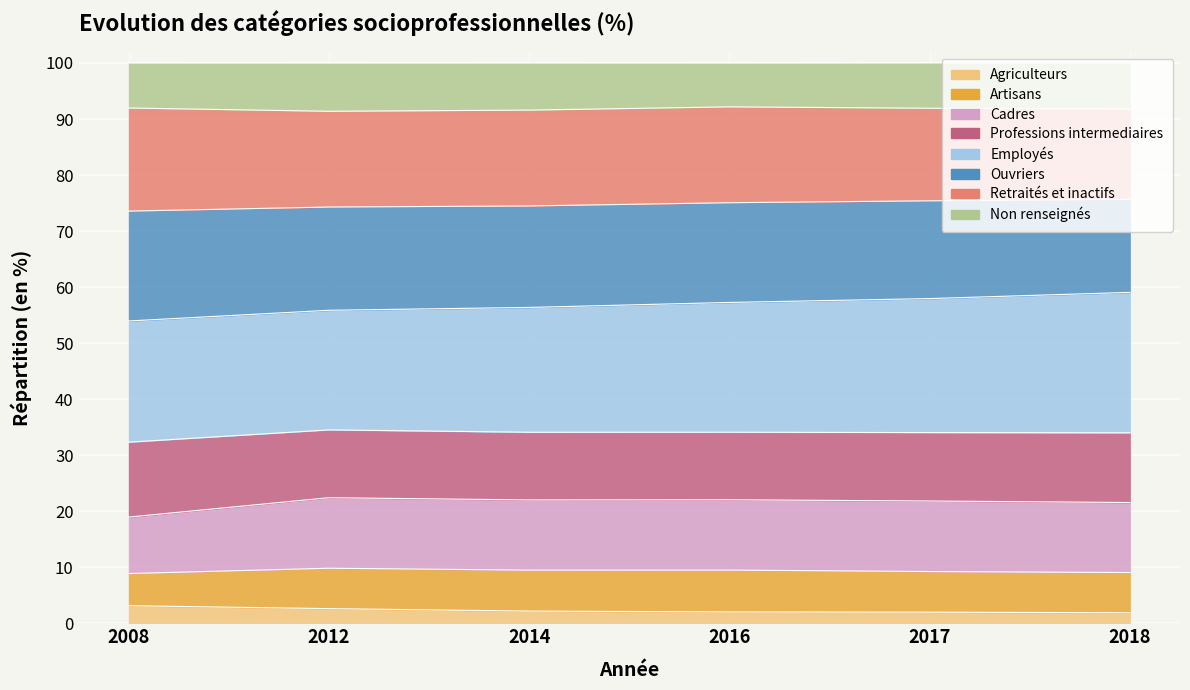

True or false: Ouvriers and Agriculteurs intersect in this chart.

False